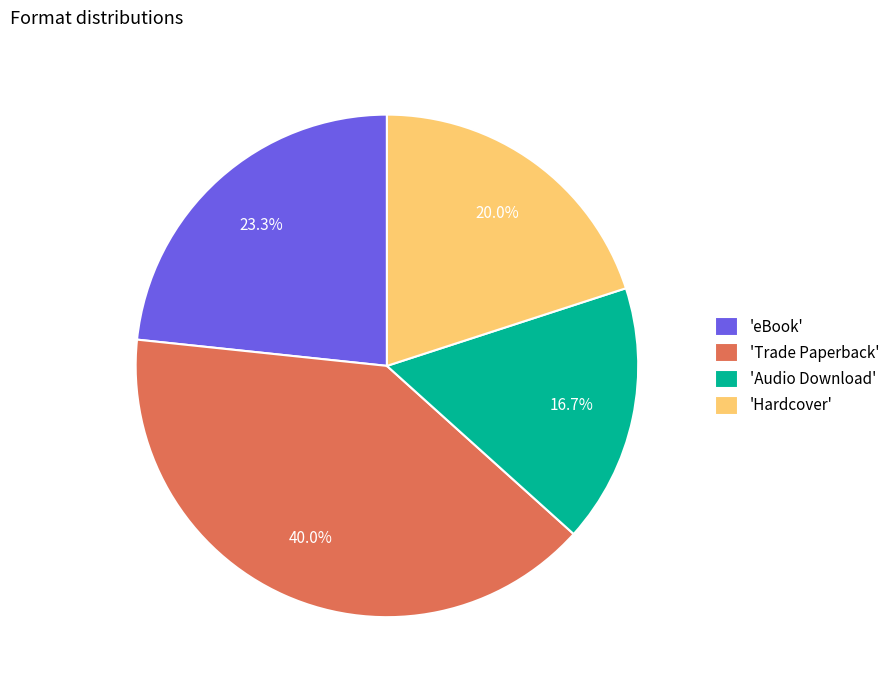

What portion of the pie excludes 'Audio Download'?

83.3%